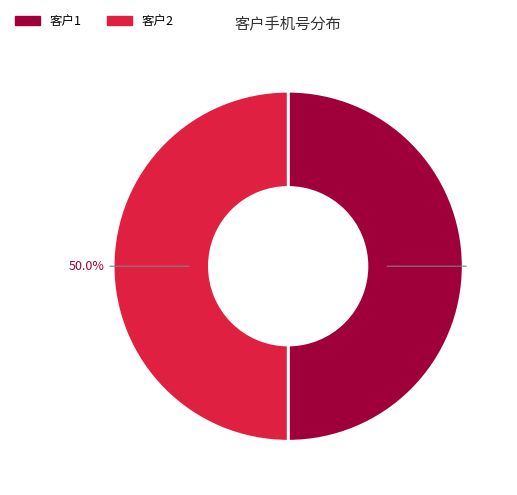

How much of the chart is everything except 客户2?

50.0%